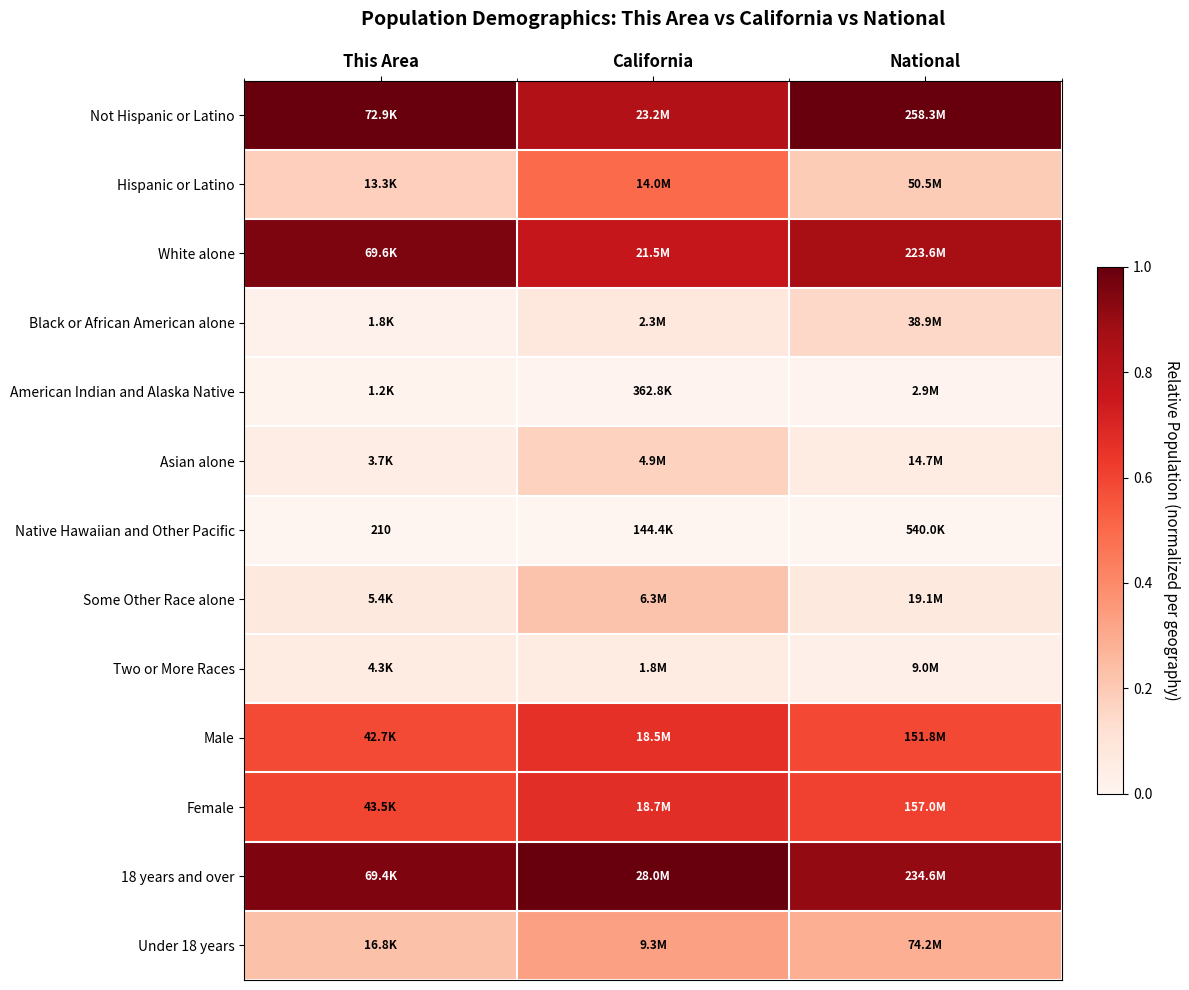

What is the difference between the highest and lowest values at This Area?

1.0